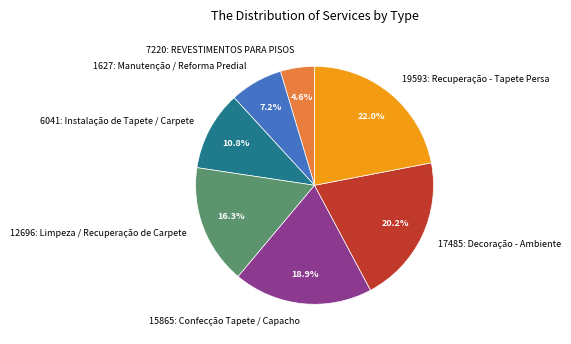

To the nearest percent, what percentage of the pie is 6041: Instalação de Tapete / Carpete?

11%